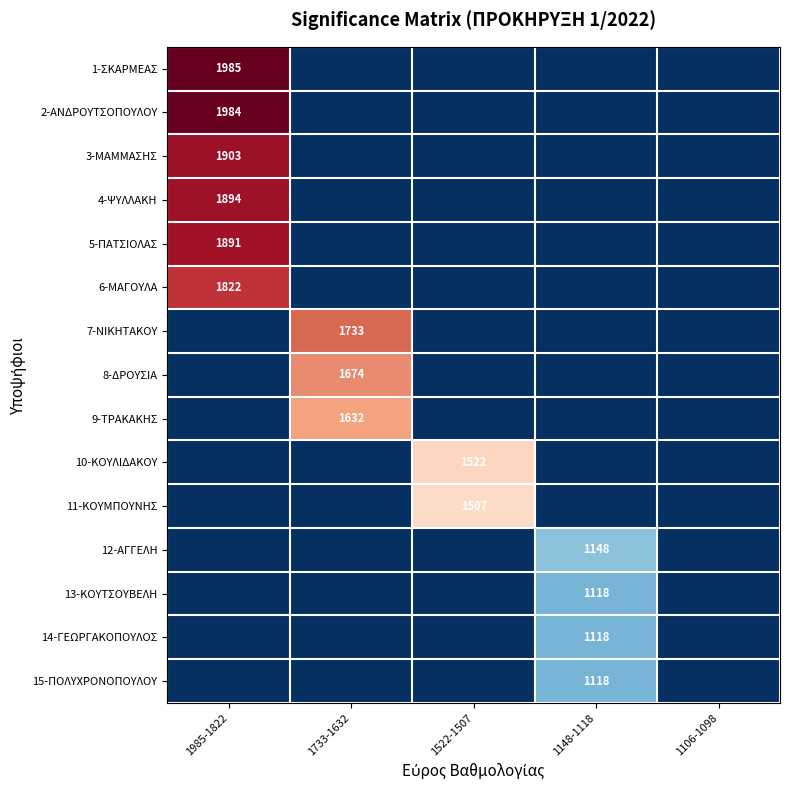

At how many categories does at least one series exceed 1717?

2